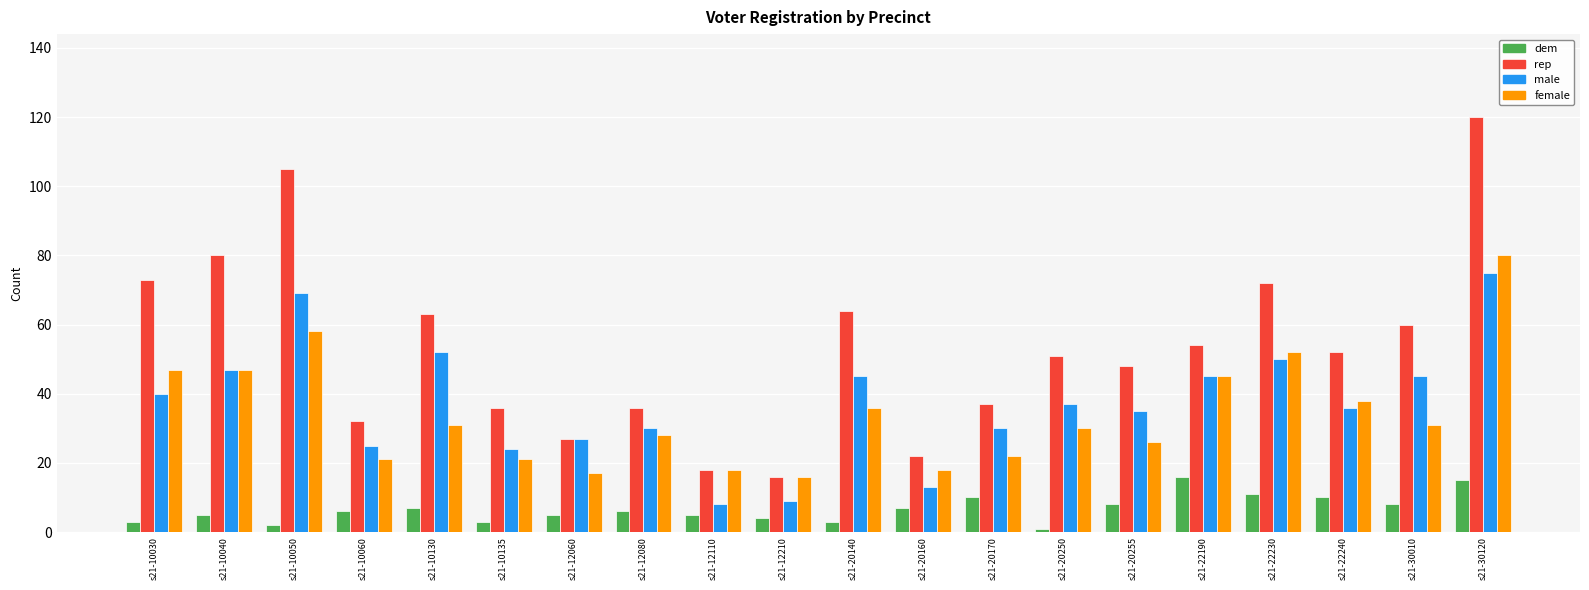

Is it true that male equals 21 at s21-20160?

False